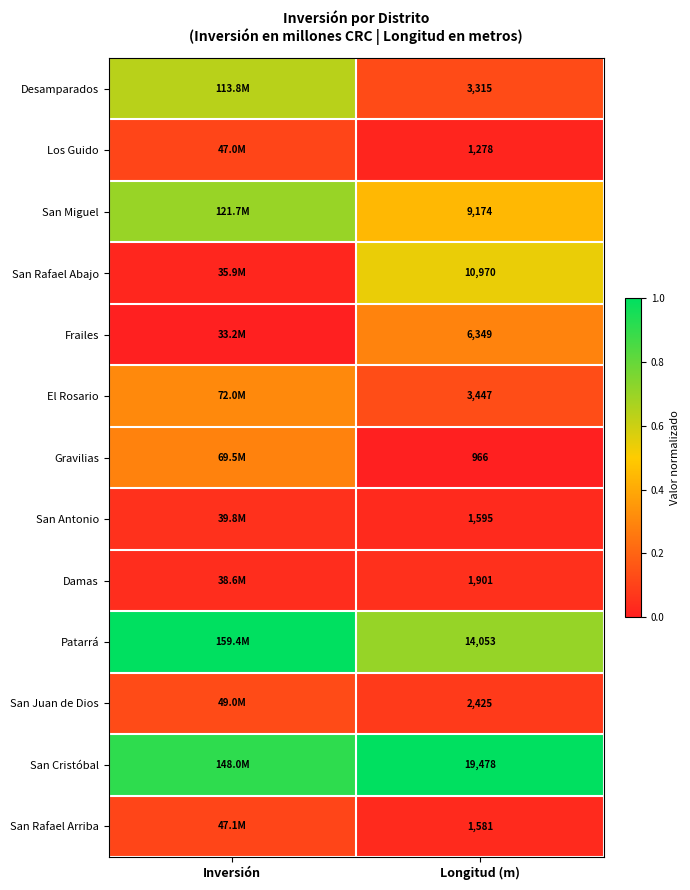

Between Longitud (m) and Inversión, which is larger?

Inversión